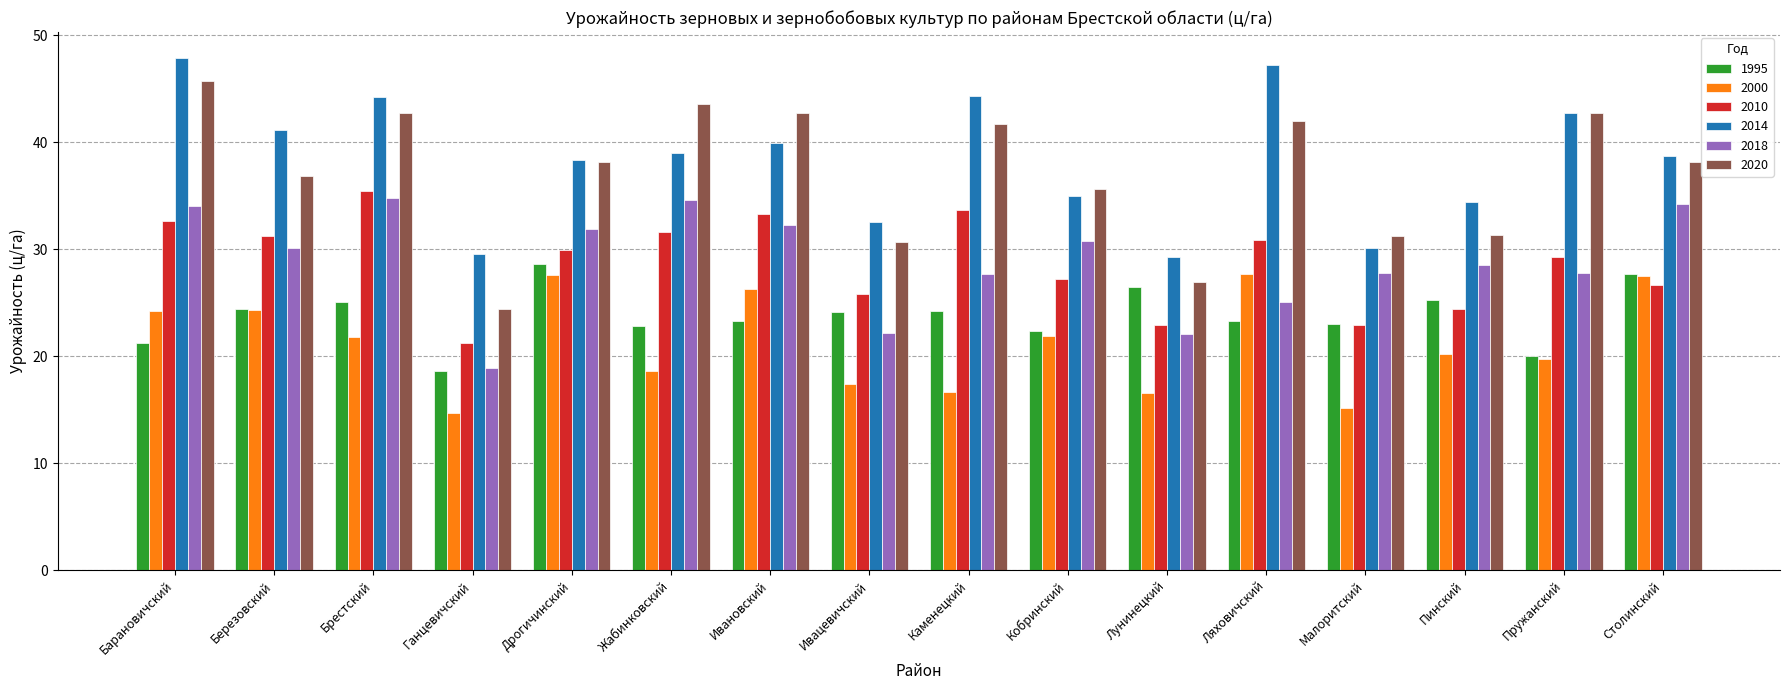

True or false: 2010 has a value of 31.6 at Жабинковский.

True